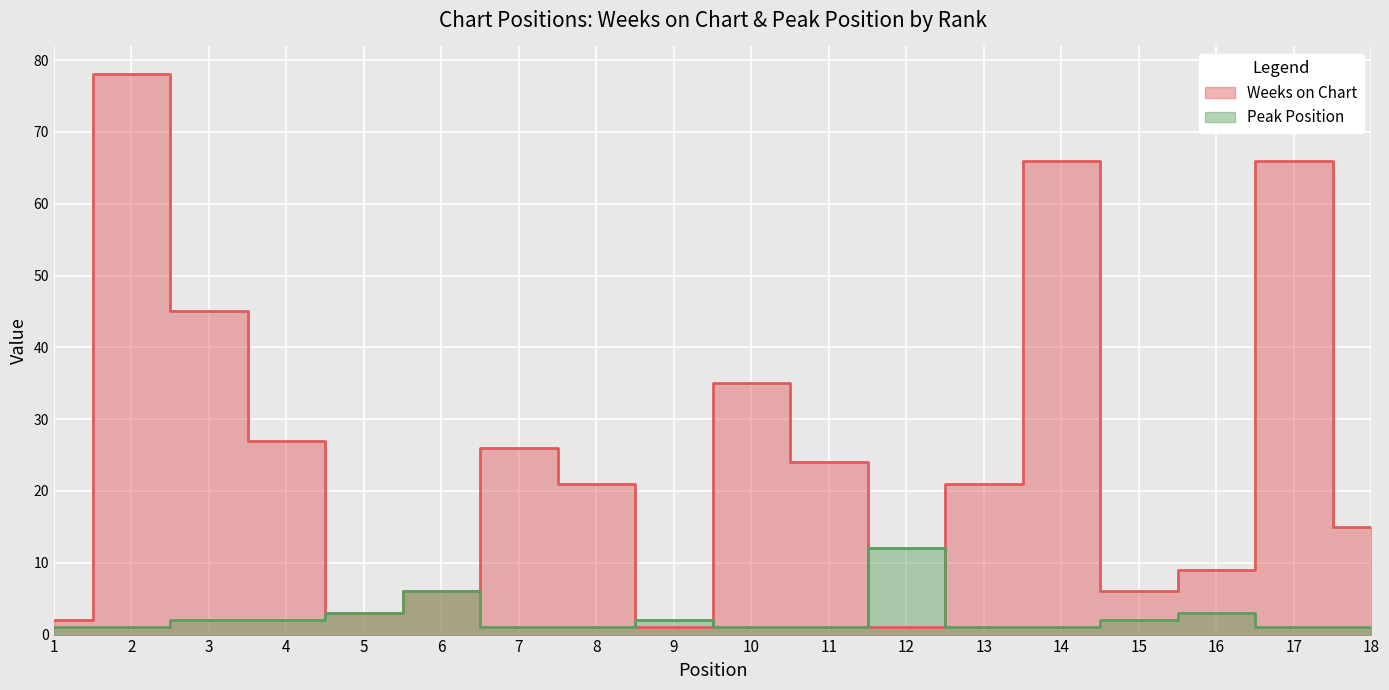

What is the greatest value displayed?

78